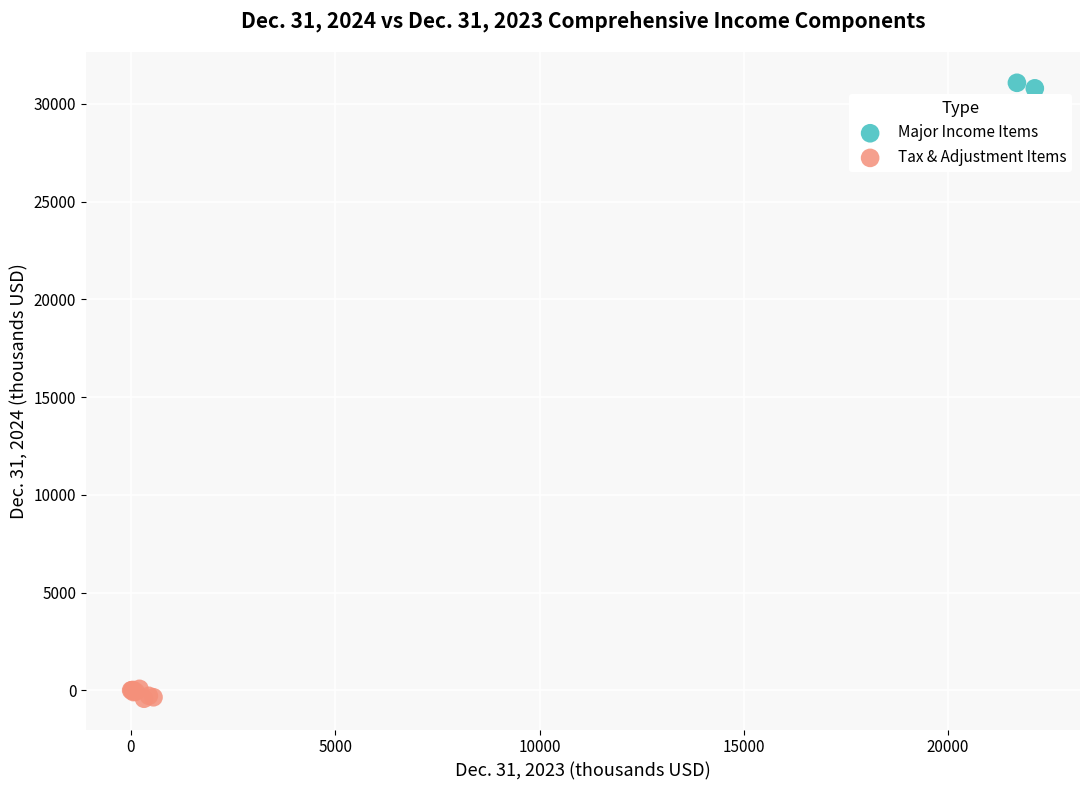

What are all the series names shown in the legend?

Major Income Items, Tax & Adjustment Items